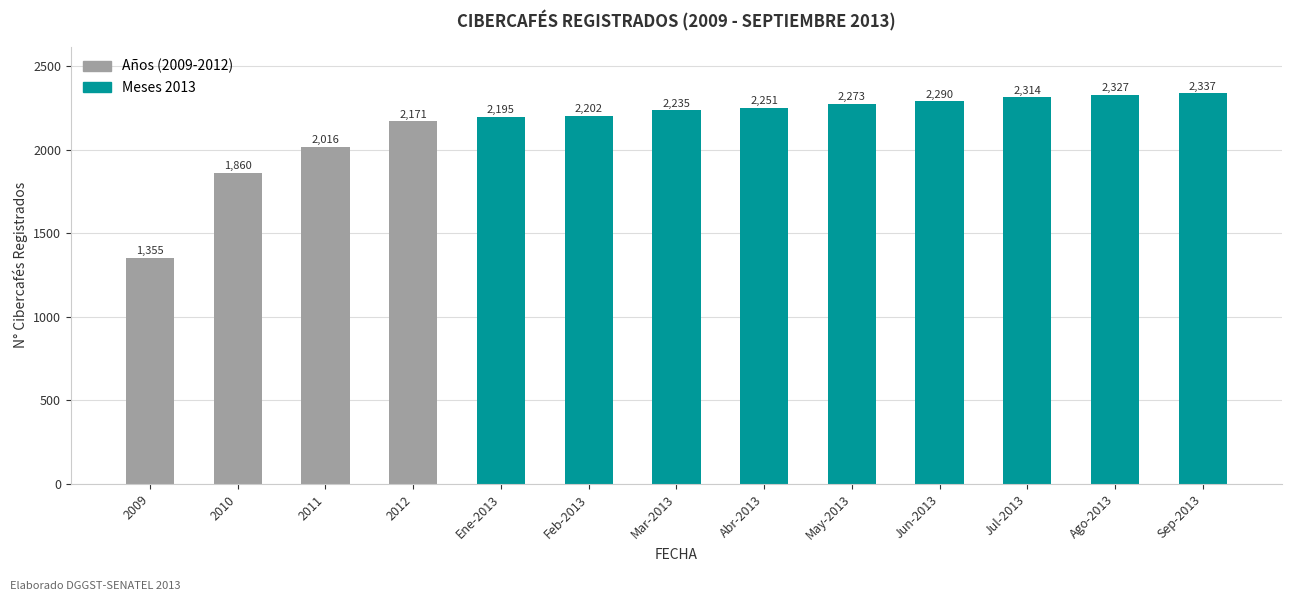

What is the label of the 1st bar from the left?

2009